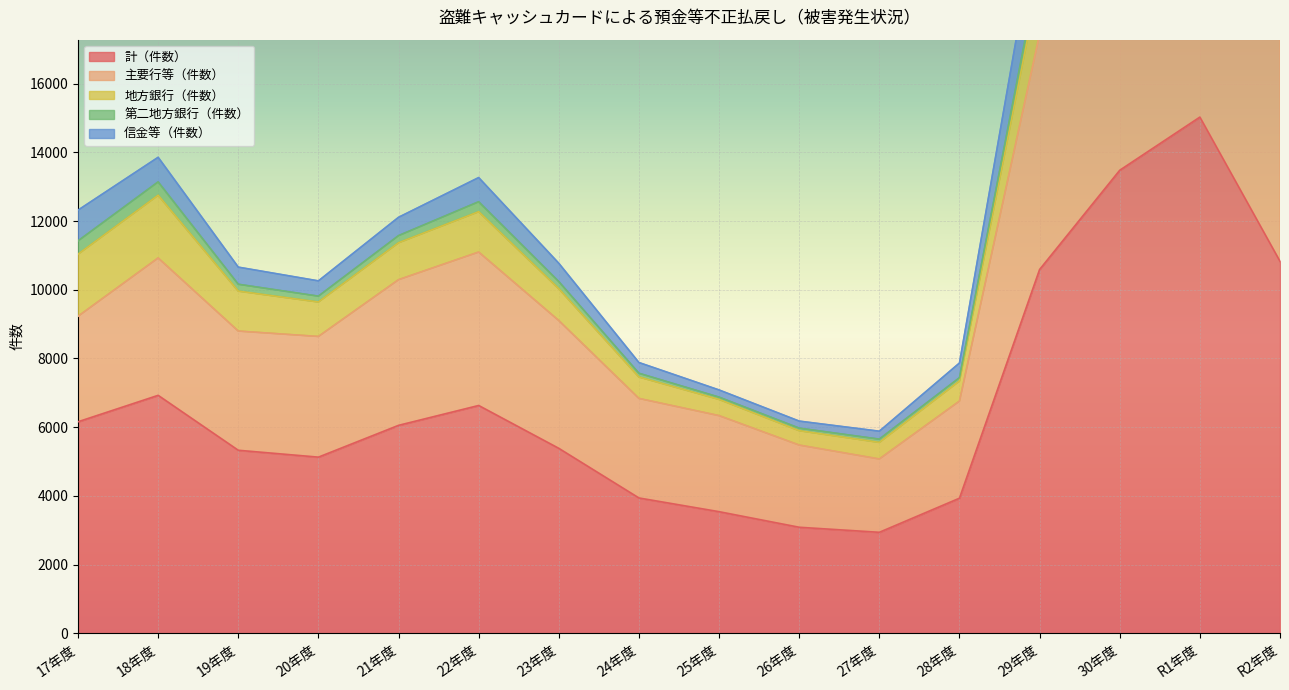

How many data points in 信金等（件数） are less than 12108?

8